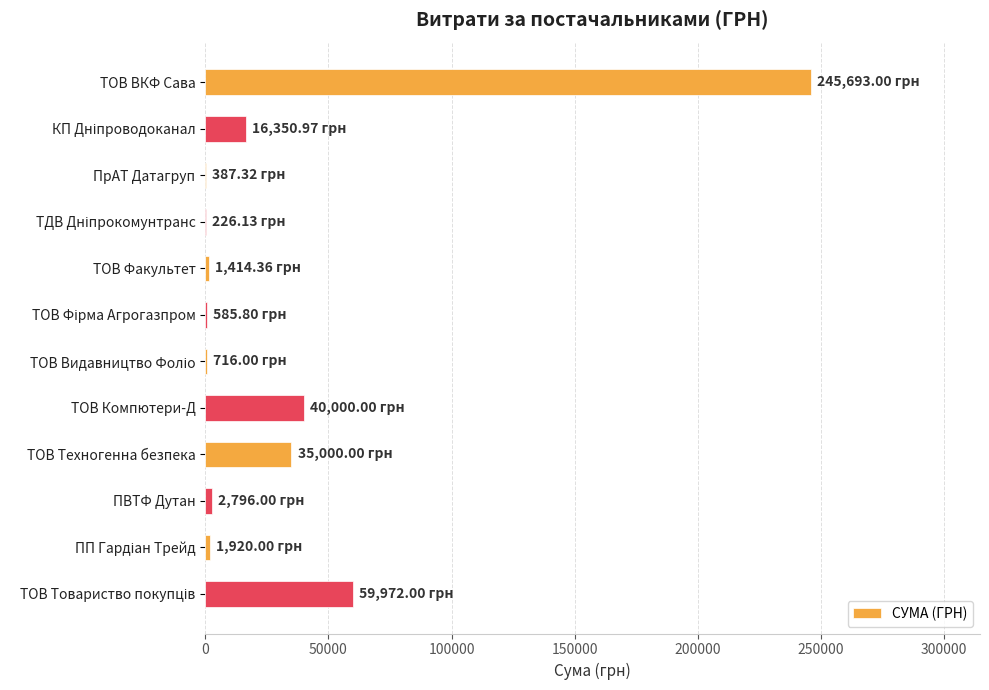

What is the sum of all values?

405061.6